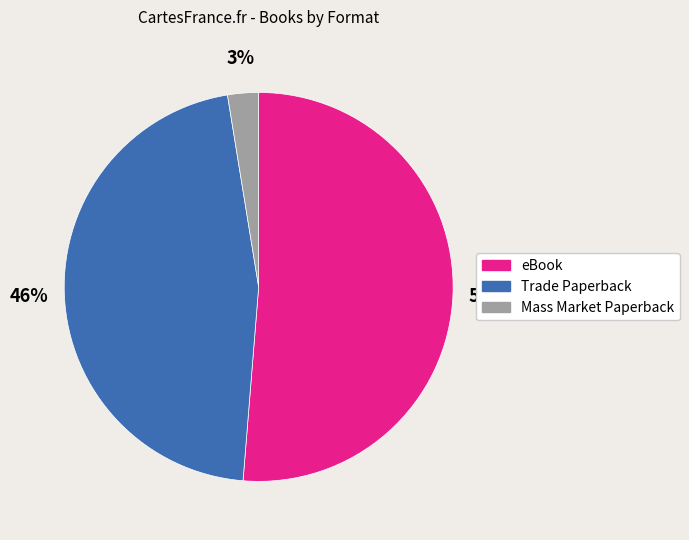

To the nearest percent, what is the combined percentage of Trade Paperback and eBook?

97%